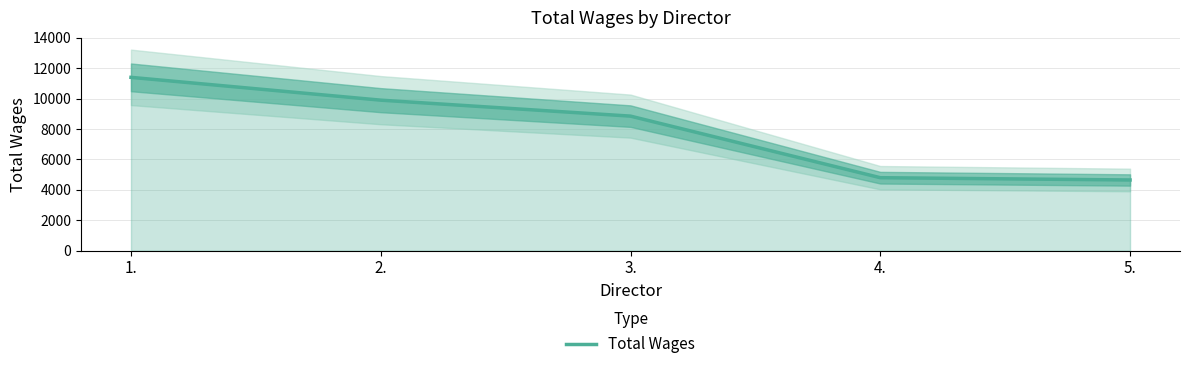

The chart shows a value of 9900 at 2.. True or false?

True